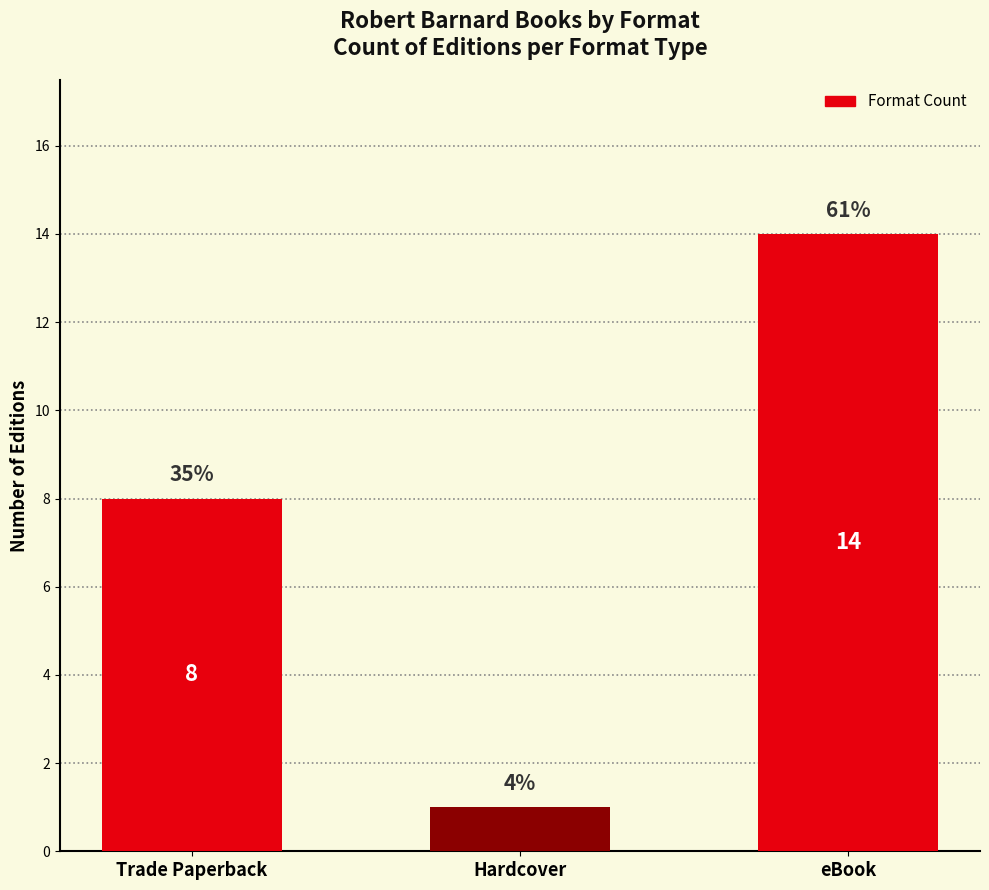

The value at Trade Paperback is 8. True or false?

True